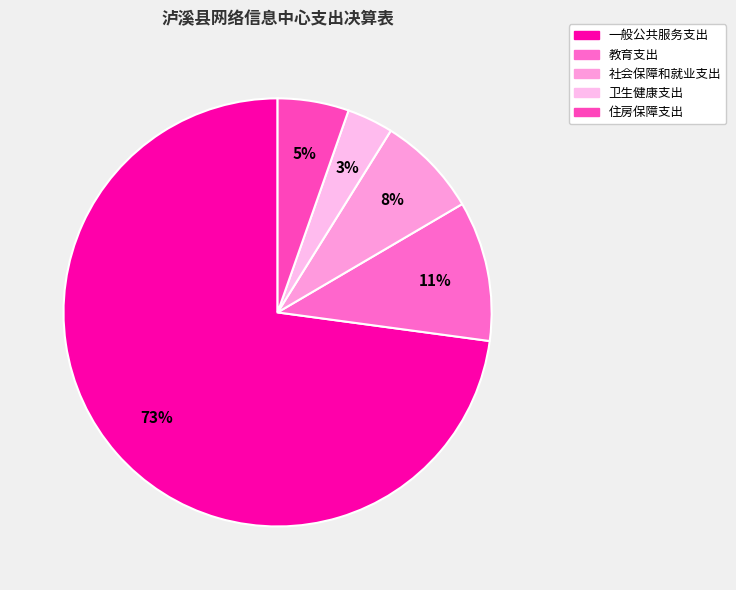

To the nearest percent, what is the difference between the 社会保障和就业支出 and 一般公共服务支出 slice percentages?

65%